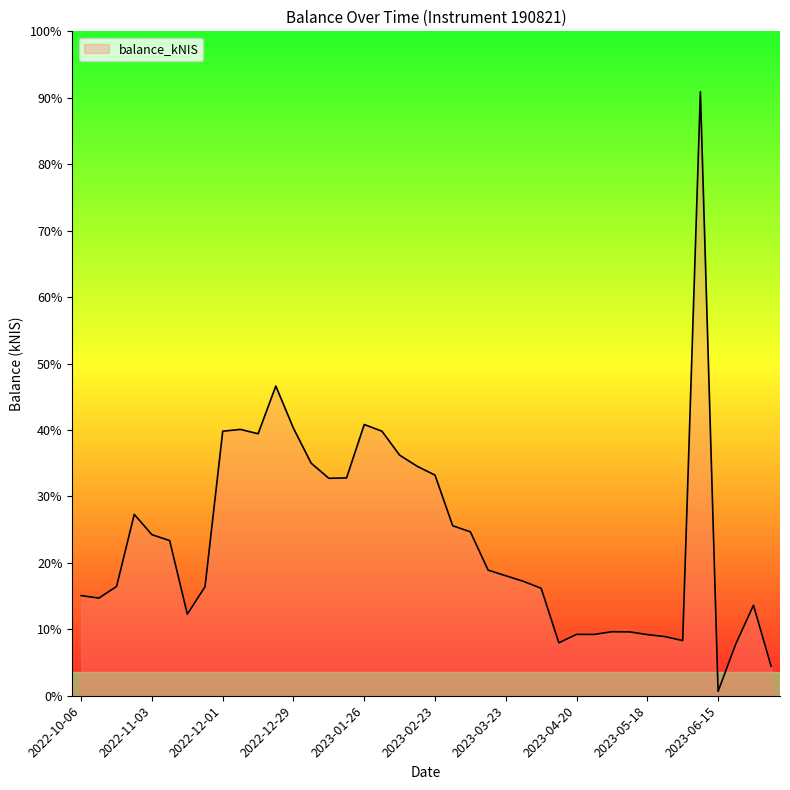

Does the chart display data point markers on the line(s)?

No